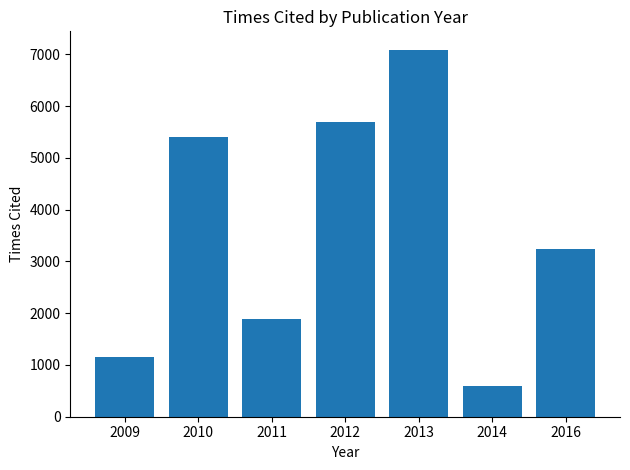

What is the difference between the second highest and minimum values?

5086